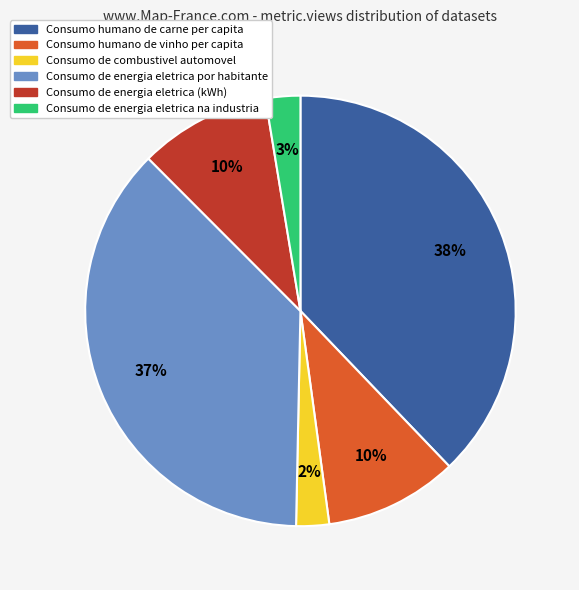

Which slice is the largest?

Consumo humano de carne per capita